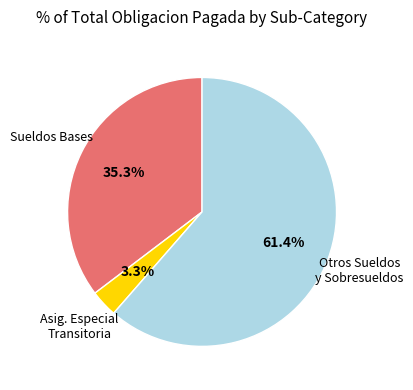

Does any single category account for the majority?

Yes